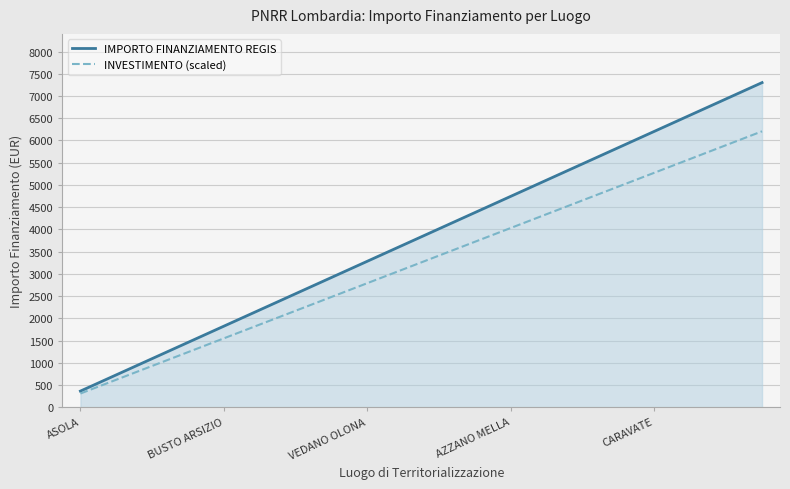

Which series has the widest spread of values?

IMPORTO FINANZIAMENTO REGIS